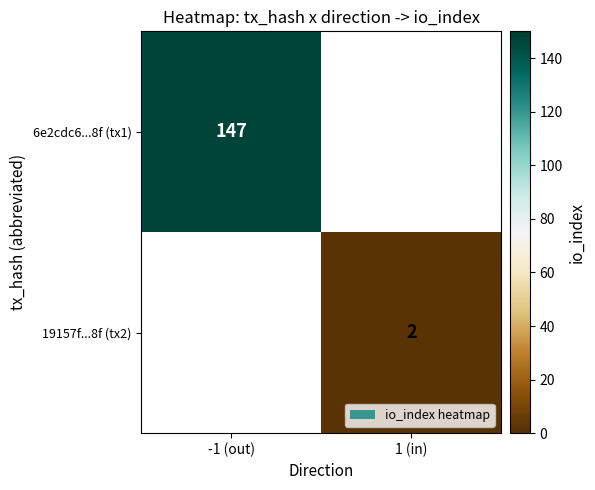

Between 1 (in) and -1 (out), which is larger?

-1 (out)